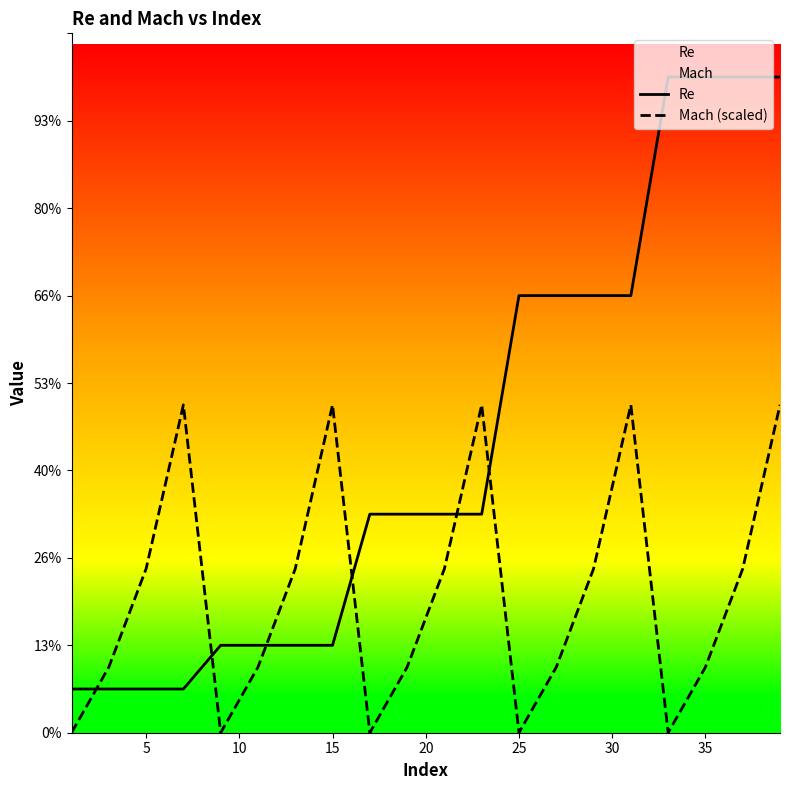

Does the chart display data point markers on the line(s)?

No